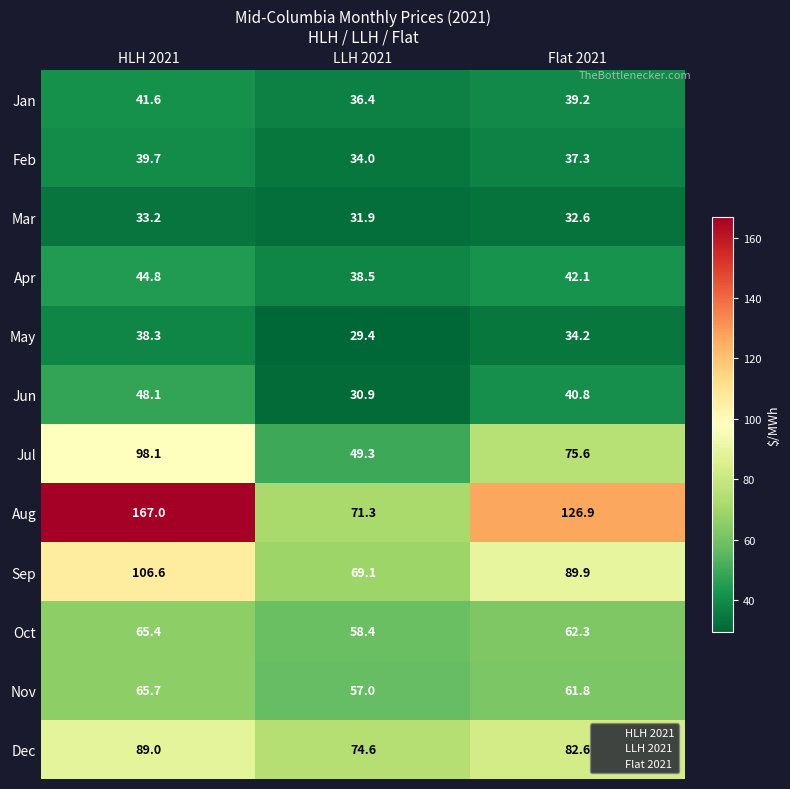

At which category does the chart reach its peak across all series?

HLH 2021